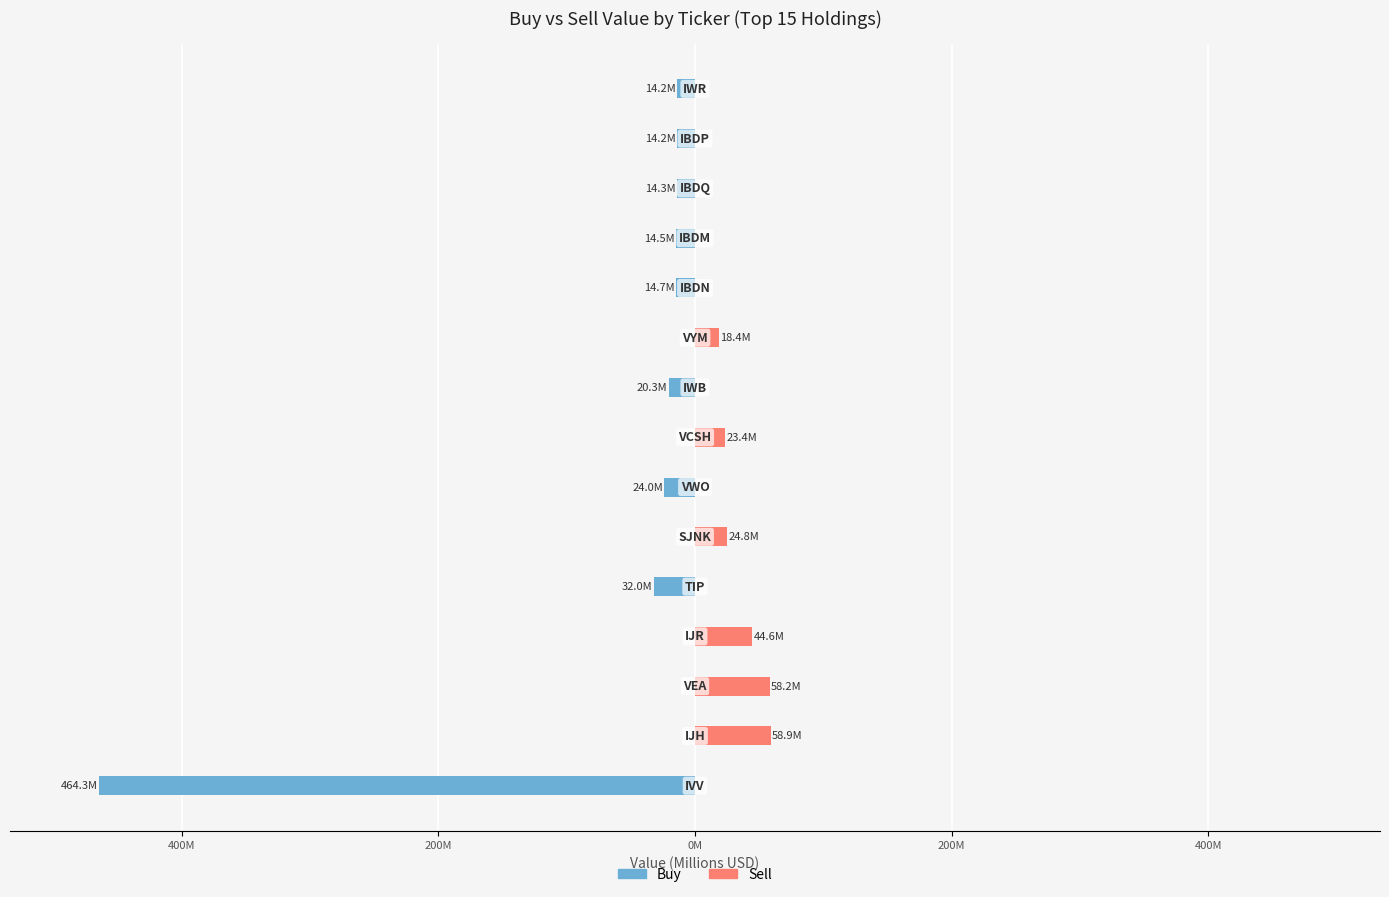

Reading right to left, extract all data points from this chart.

Buy: -14.2	-14.2	-14.3	-14.5	-14.7	0.0	-20.3	0.0	-24.0	0.0	-32.0	0.0	0.0	0.0	-464.3
Sell: 0.0	0.0	0.0	0.0	0.0	18.4	0.0	23.4	0.0	24.8	0.0	44.6	58.2	58.9	0.0